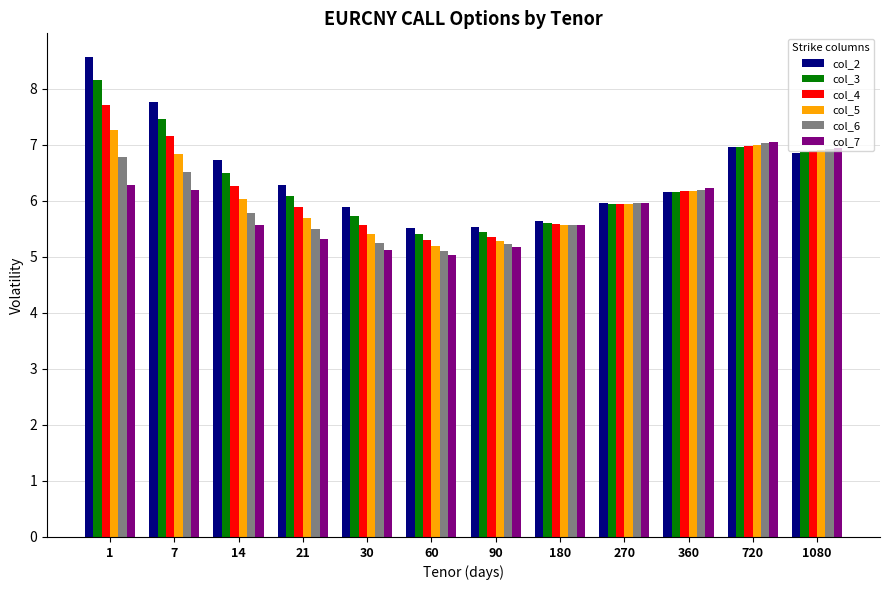

The col_3 series shows 5.9 at 270. True or false?

True